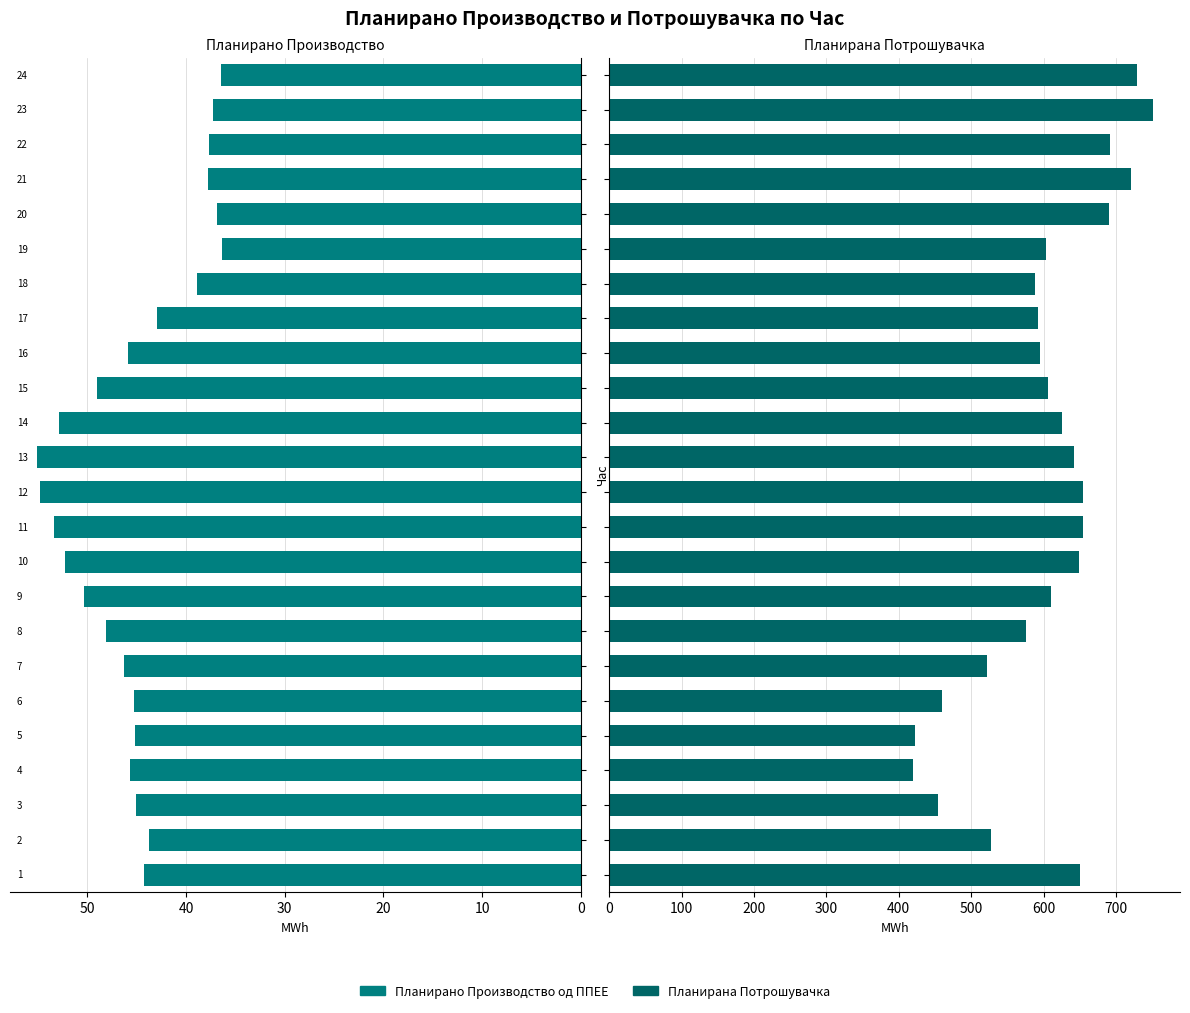

What is the sum of the Планирано Производство од ППЕЕ values at 21 and 11?

92.5